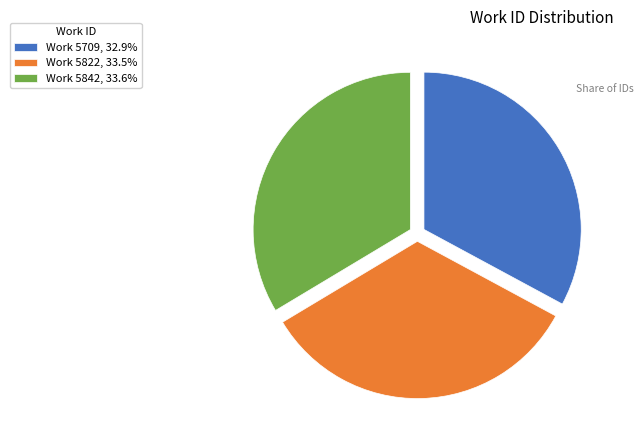

Approximately how many times larger is the value at Work 5709, 32.9% compared to Work 5822, 33.5%?

1.0